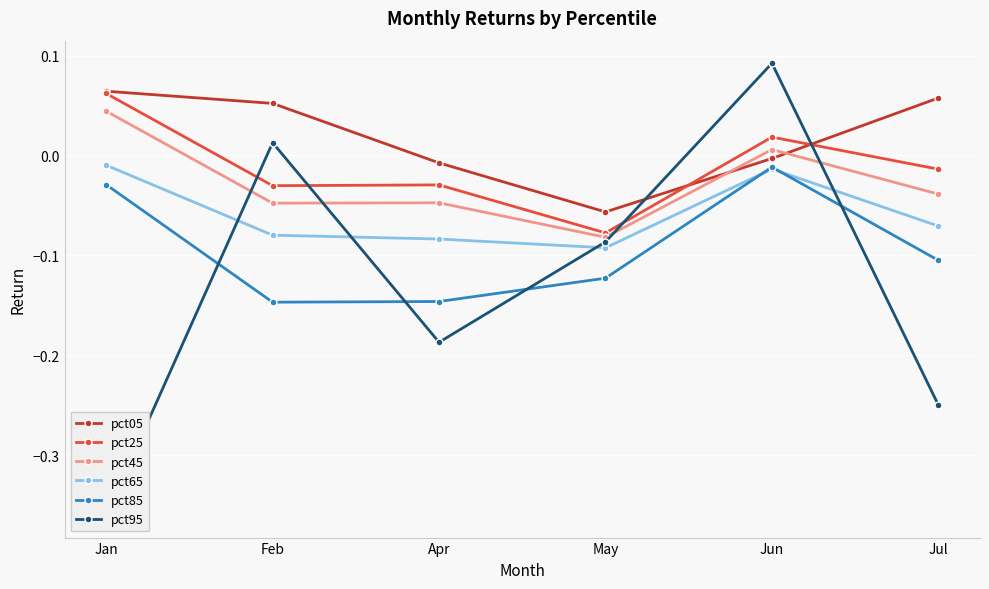

Which series has the largest range (max minus min)?

pct95